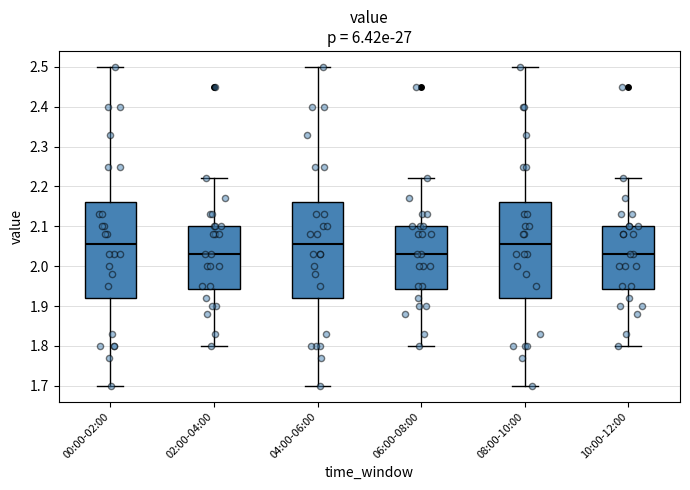

Reading left to right, read every box against the y-axis: the position of its median line, the range the box covers, and the ends of its whiskers. The values are not printed on the chart, so give them approximately, as read against the axis.

00:00-02:00: median 2.06, box 1.92 to 2.16, whiskers 1.70 to 2.50
02:00-04:00: median 2.03, box 1.94 to 2.10, whiskers 1.80 to 2.22
04:00-06:00: median 2.06, box 1.92 to 2.16, whiskers 1.70 to 2.50
06:00-08:00: median 2.03, box 1.94 to 2.10, whiskers 1.80 to 2.22
08:00-10:00: median 2.06, box 1.92 to 2.16, whiskers 1.70 to 2.50
10:00-12:00: median 2.03, box 1.94 to 2.10, whiskers 1.80 to 2.22